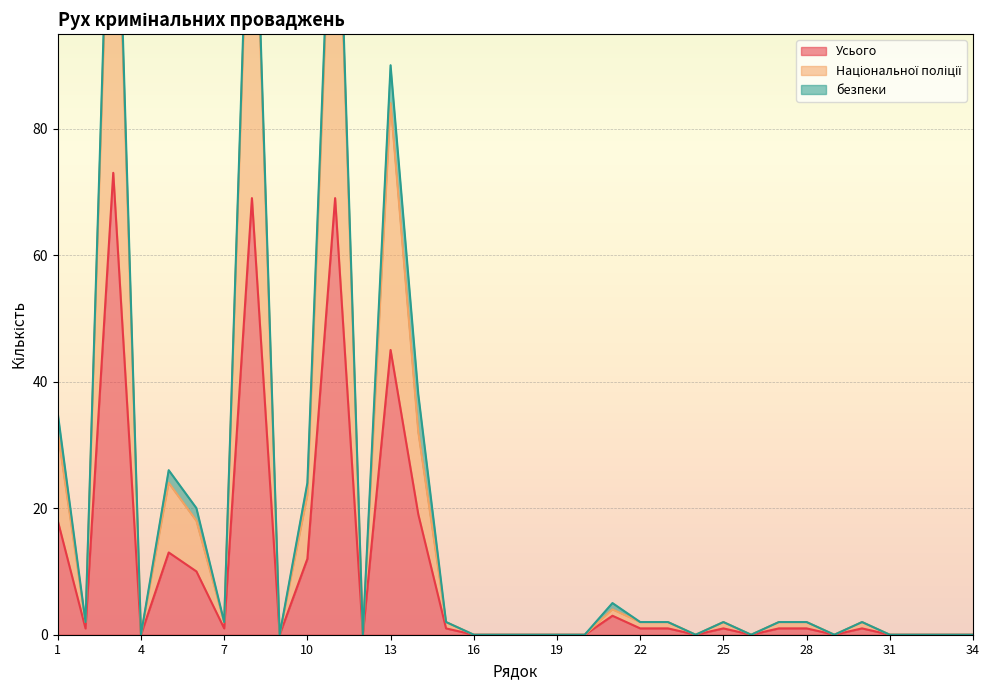

Is it true that Національної поліції equals 24 at 5?

True